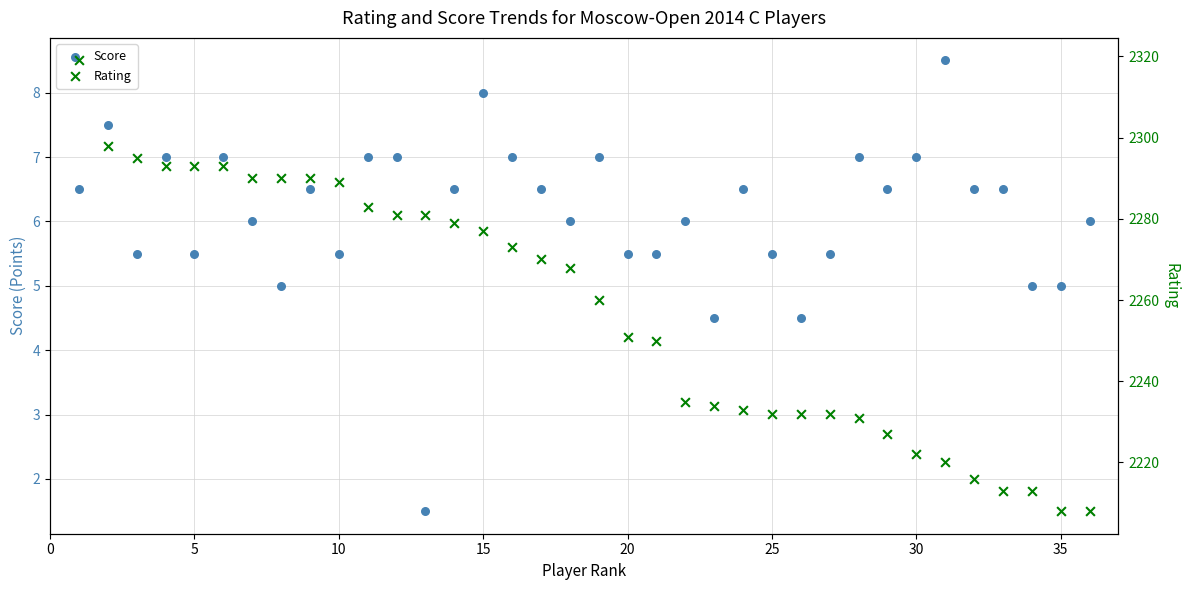

Is the value of Rating at 35 greater than the value of Score at 35?

Yes